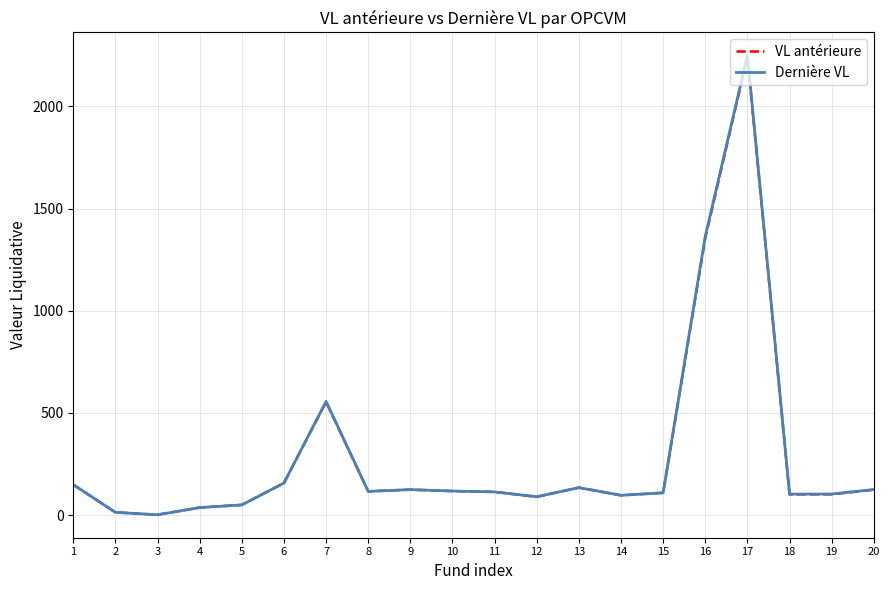

The value of VL antérieure at 16 is 2237.8. True or false?

False